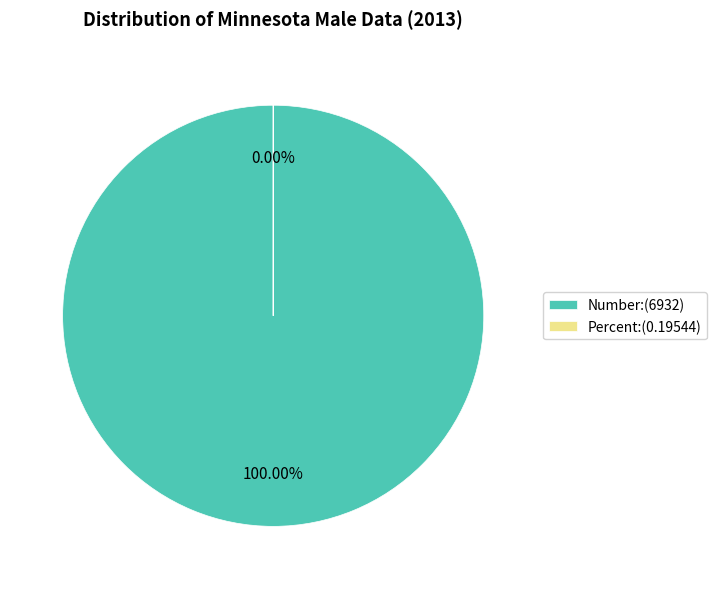

To the nearest percent, what is the combined percentage of Number and Percent?

100%